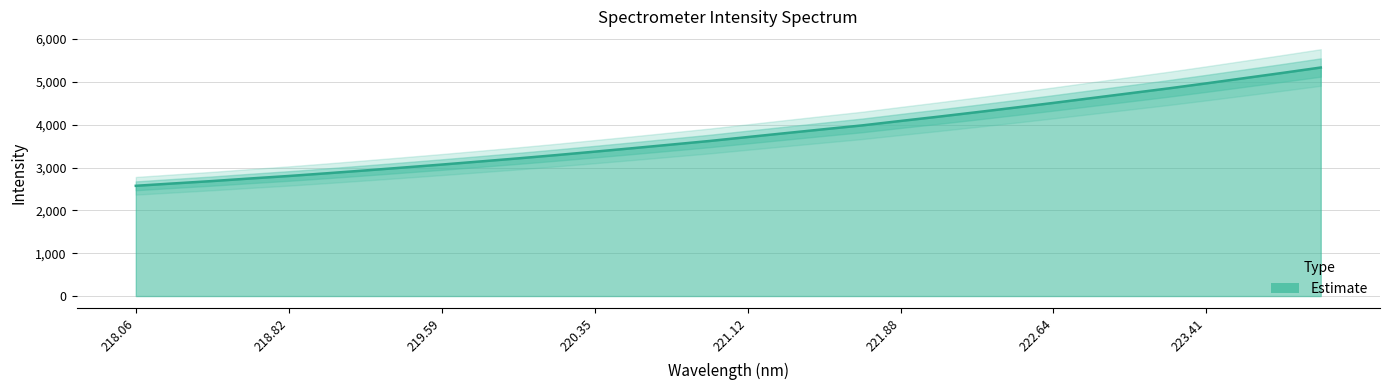

Does the chart display data point markers on the line(s)?

No